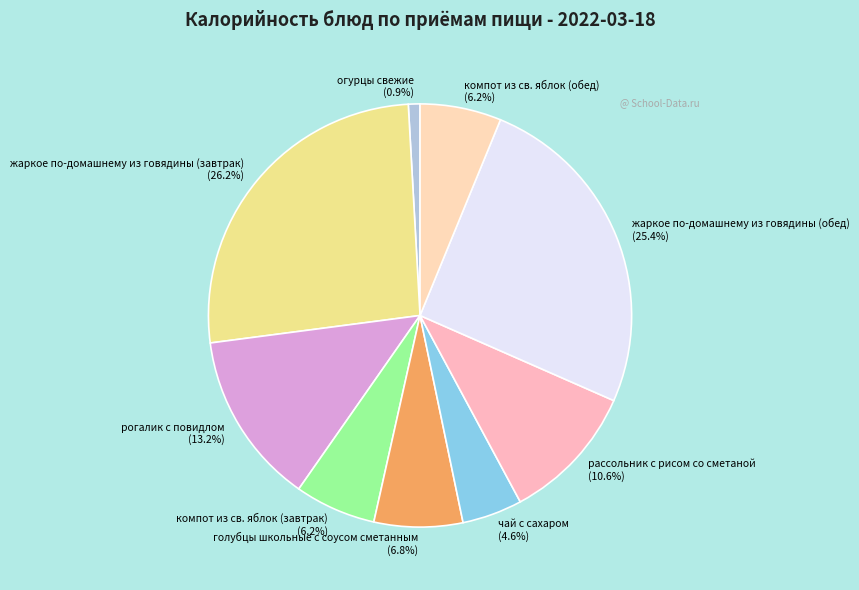

How many segments does this pie chart have?

9